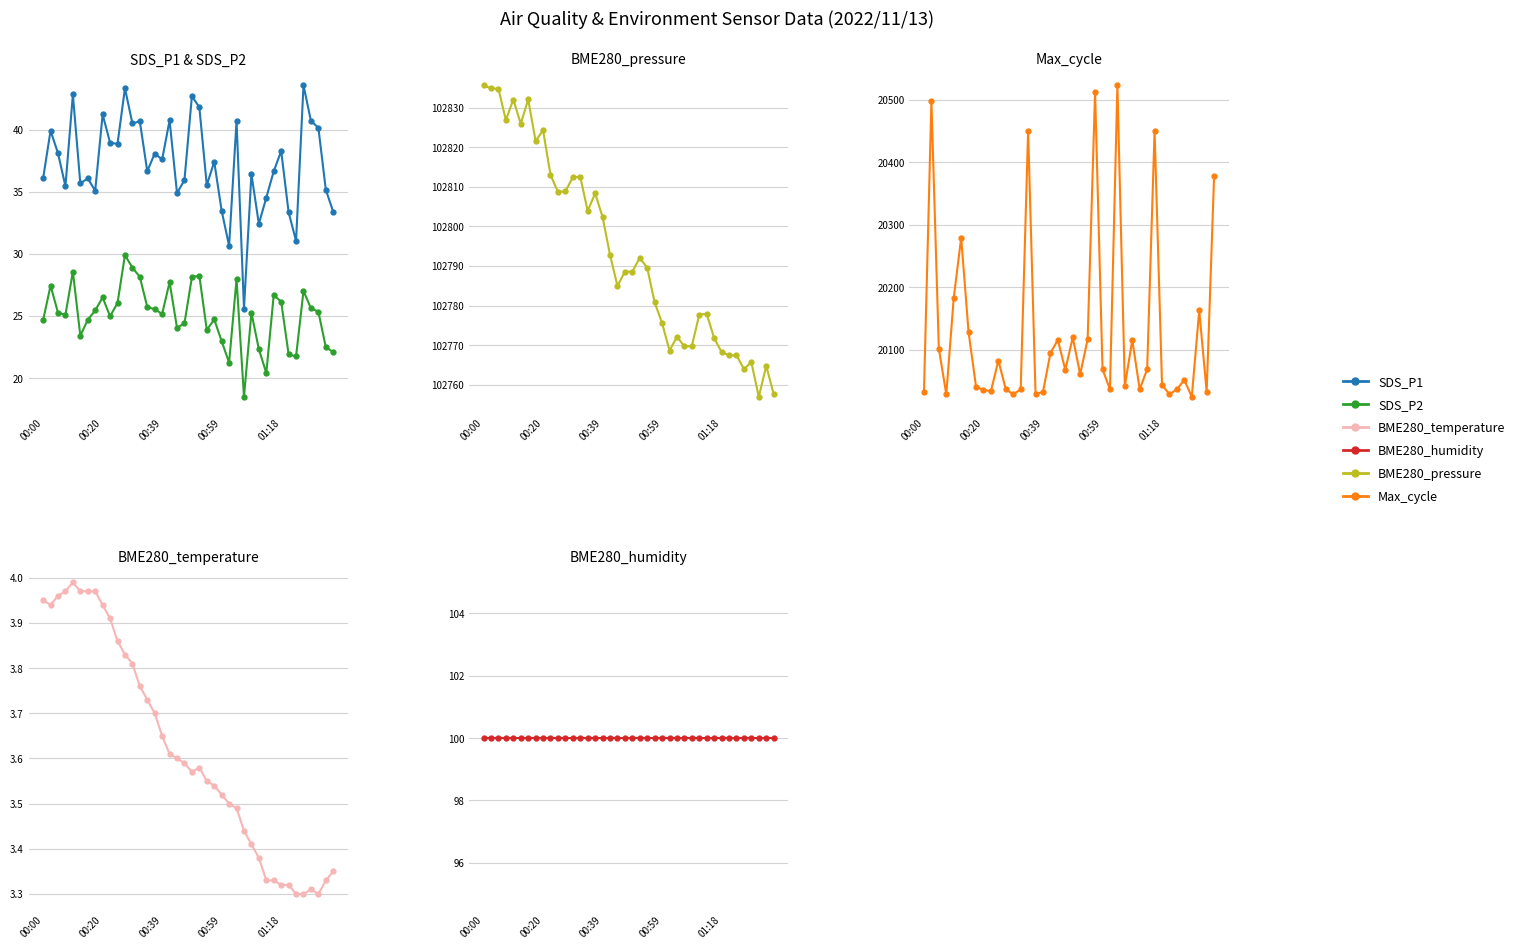

What value does the Max_cycle series have at 15?

20029.0